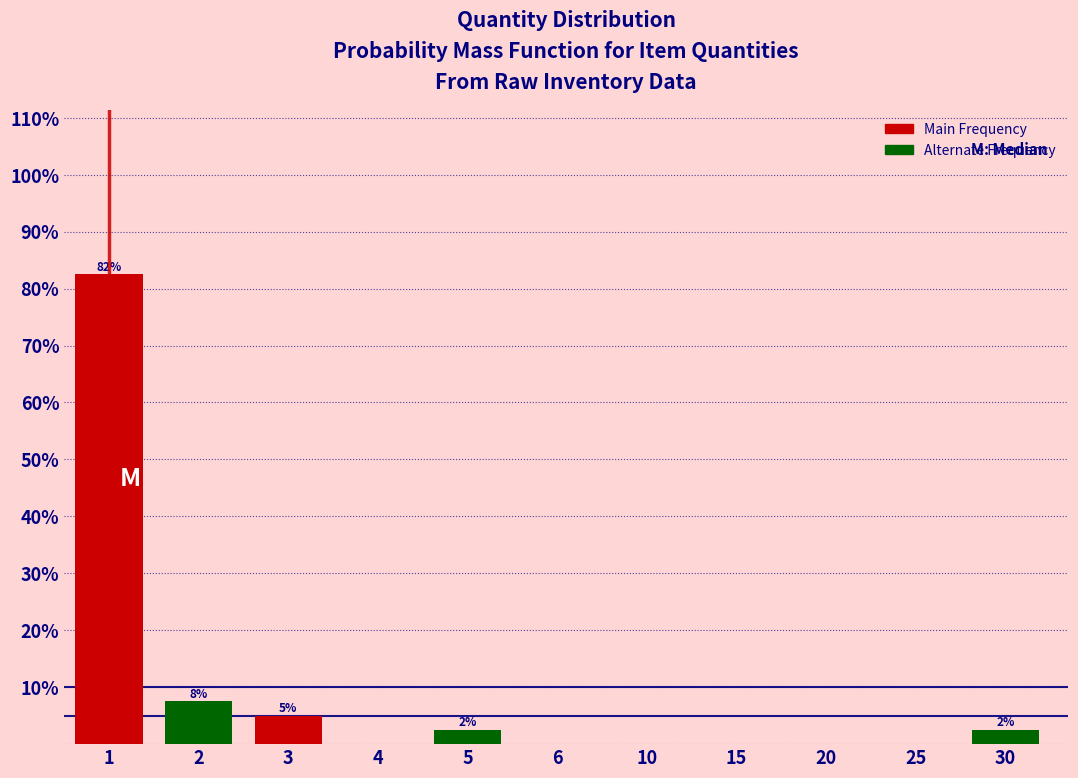

Reading left to right, transcribe all the data shown in this chart.

1=82.5	2=7.5	3=5.0	4=0.0	5=2.5	6=0.0	10=0.0	15=0.0	20=0.0	25=0.0	30=2.5